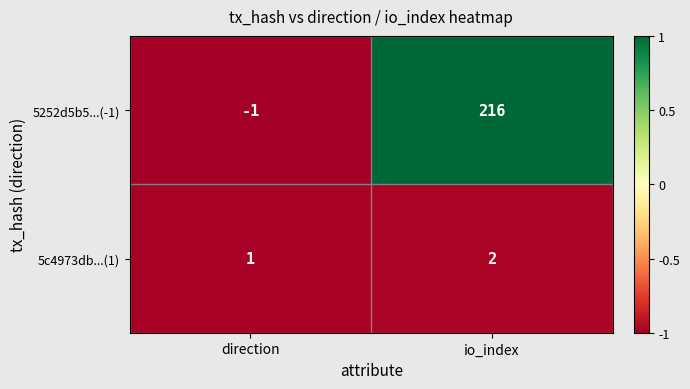

Reading left to right, list all the values displayed in this chart.

5252d5b5...(-1): -1	216
5c4973db...(1): 1	2